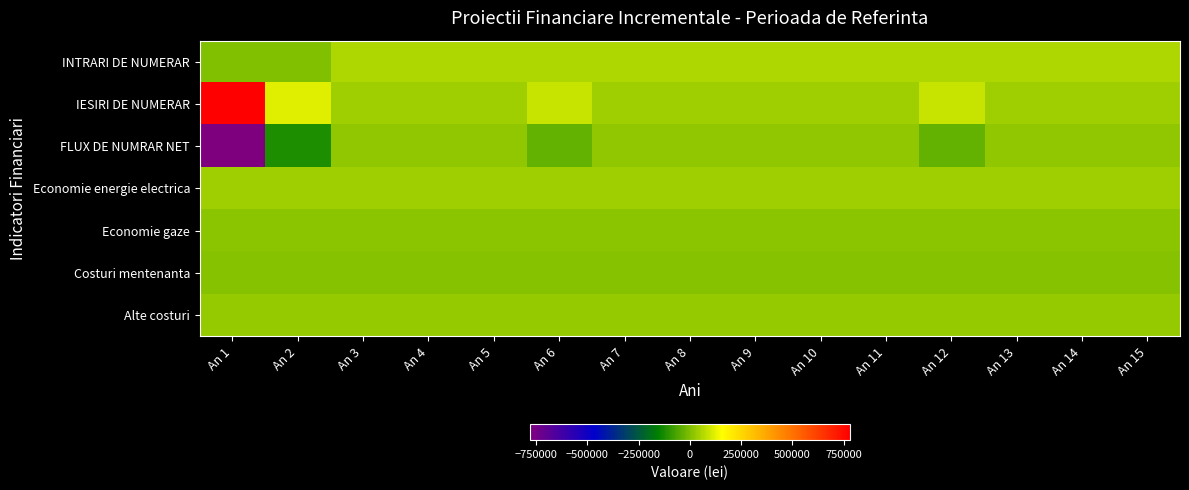

What is the total value across all series at An 11?

204500